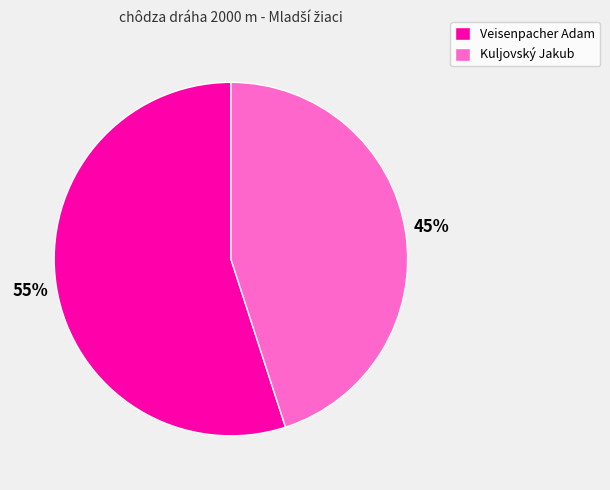

How many slices are in this pie chart?

2